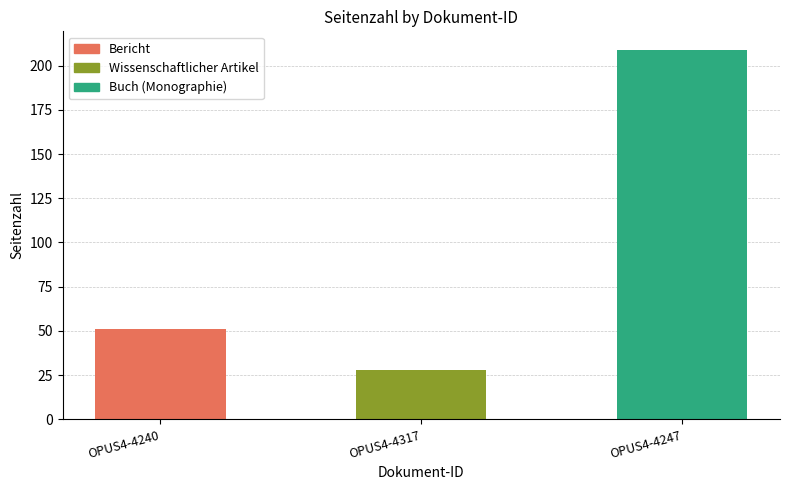

What is the difference between the values at OPUS4-4317 and OPUS4-4240?

23